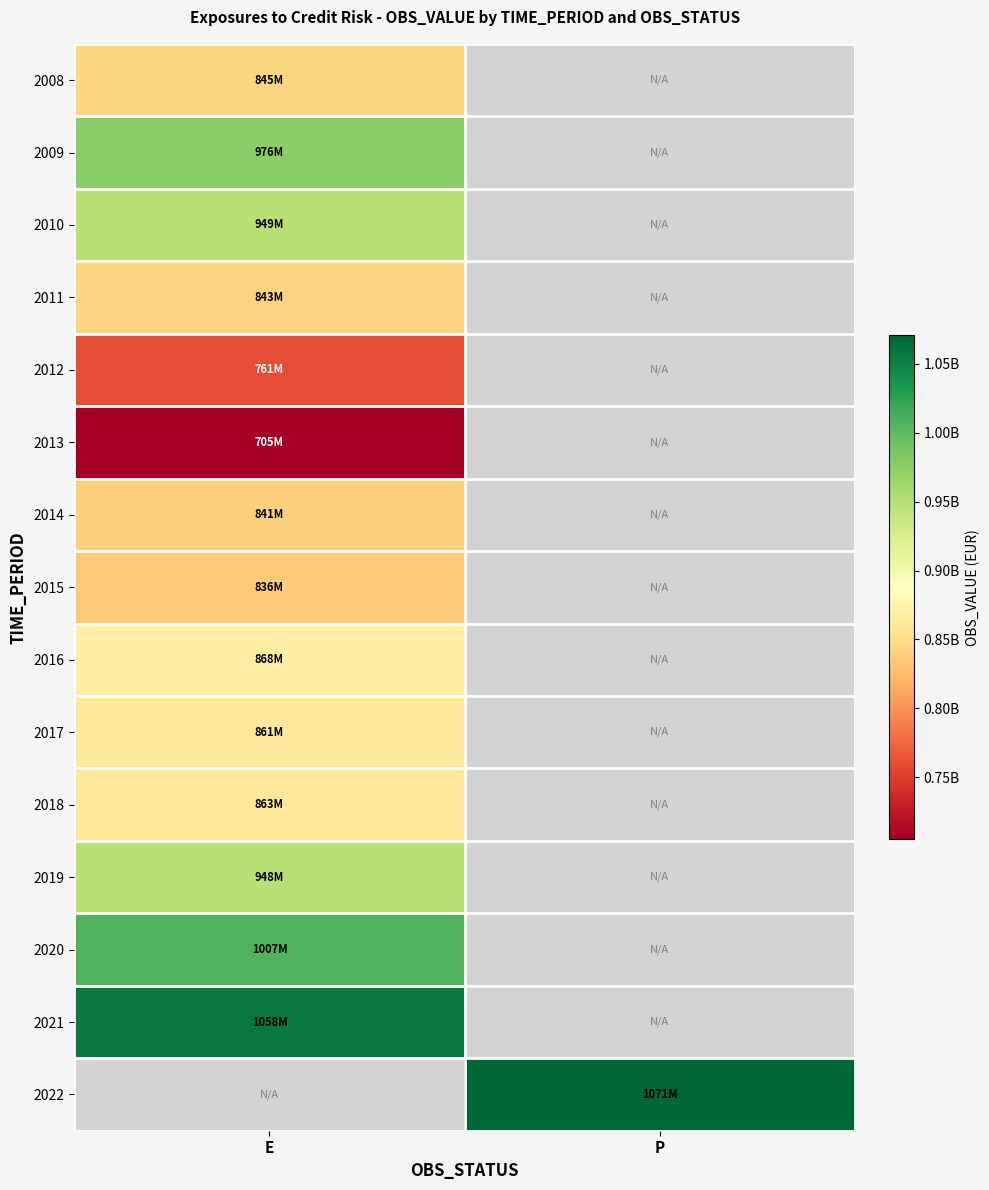

At which category does the chart reach its peak across all series?

P